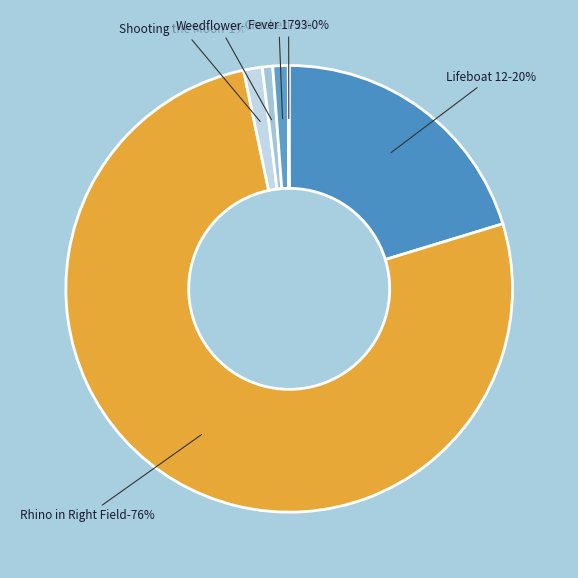

Which slice represents more than half of the pie?

Rhino in Right Field